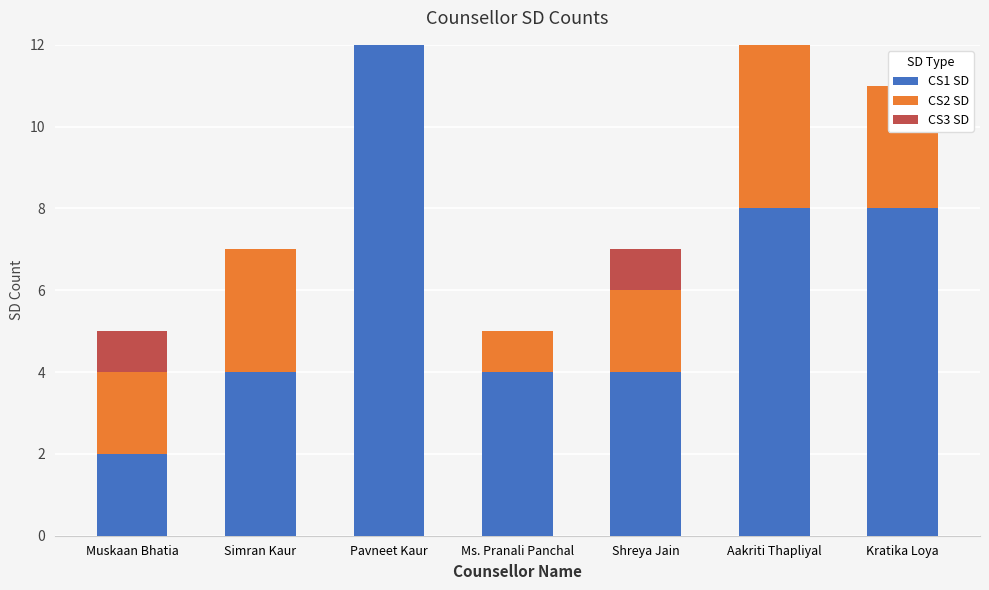

What position from the left is Kratika Loya?

7